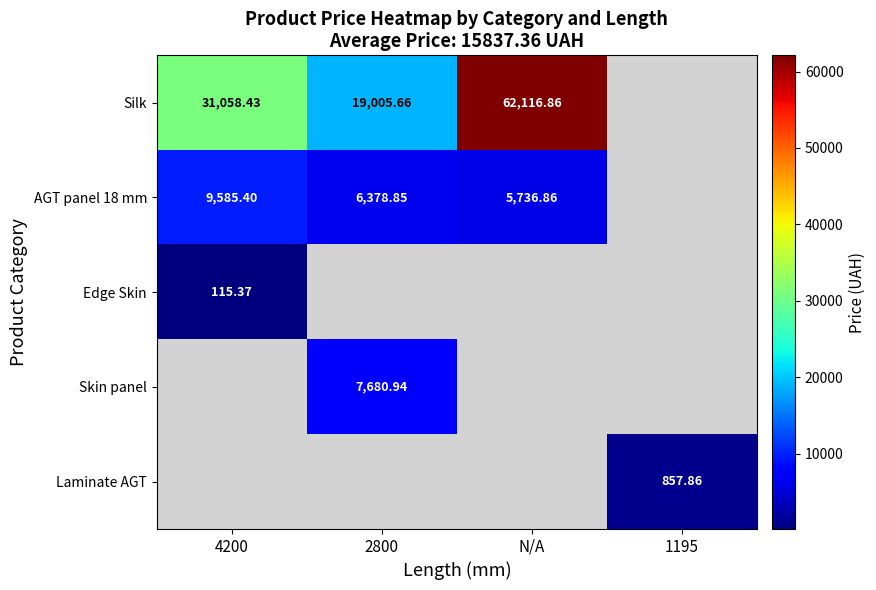

Is the value of Skin panel at 2800 greater than the value of Edge Skin at 4200?

Yes